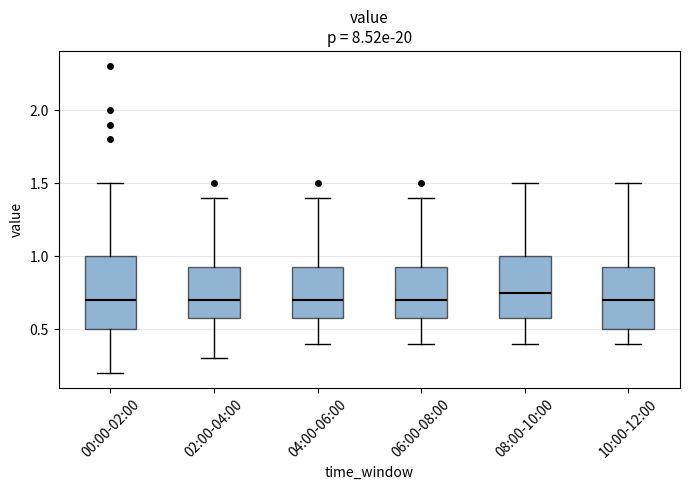

Where does the lower whisker of the box for 06:00-08:00 end on the y-axis? The values are not printed on the chart, so give them approximately, as read against the axis.

0.40